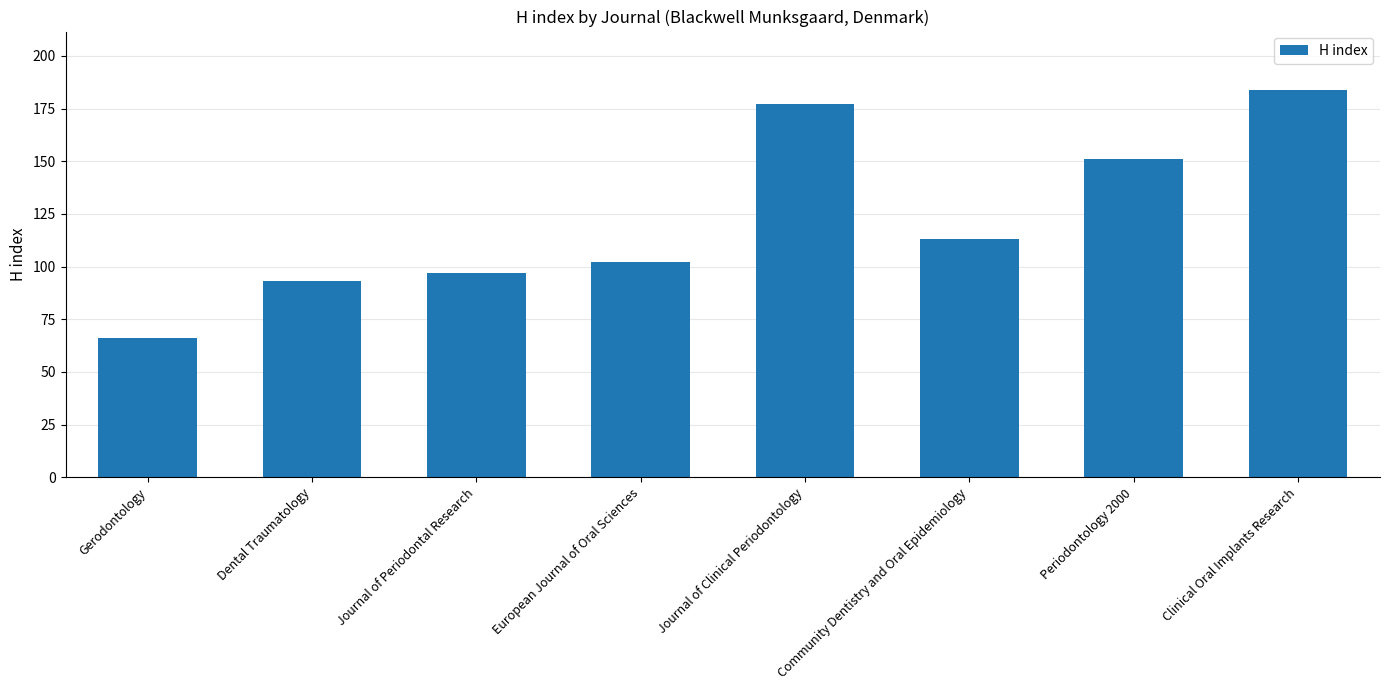

Which has a higher value, Journal of Clinical Periodontology or Community Dentistry and Oral Epidemiology?

Journal of Clinical Periodontology